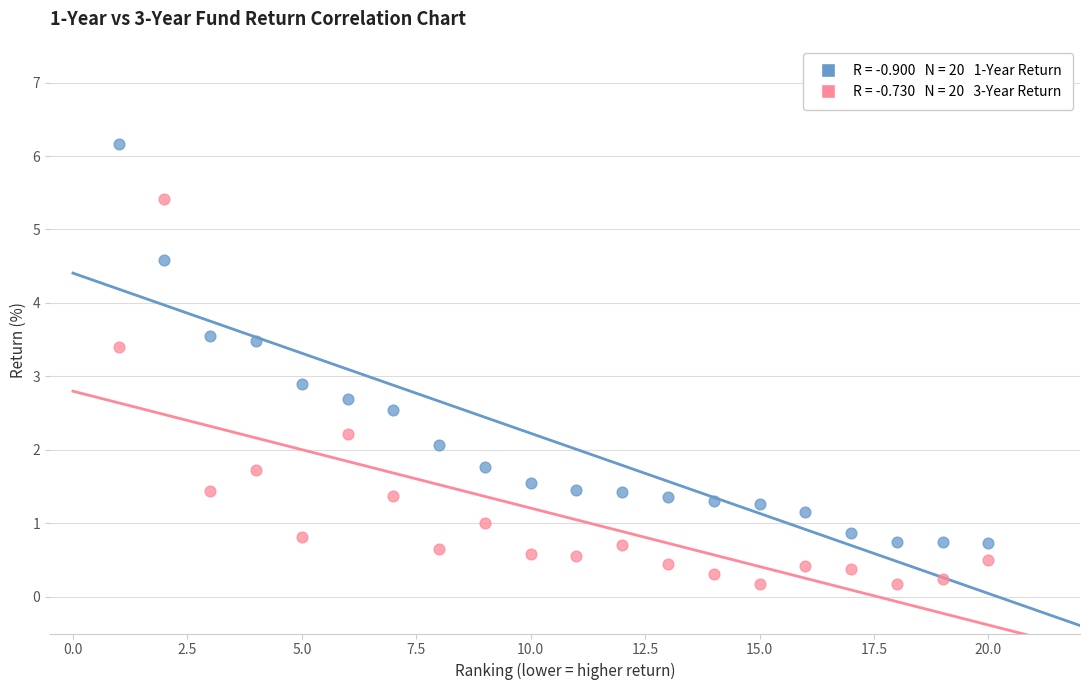

Across all data points, what is the range of Y values (max minus min)?

6.0